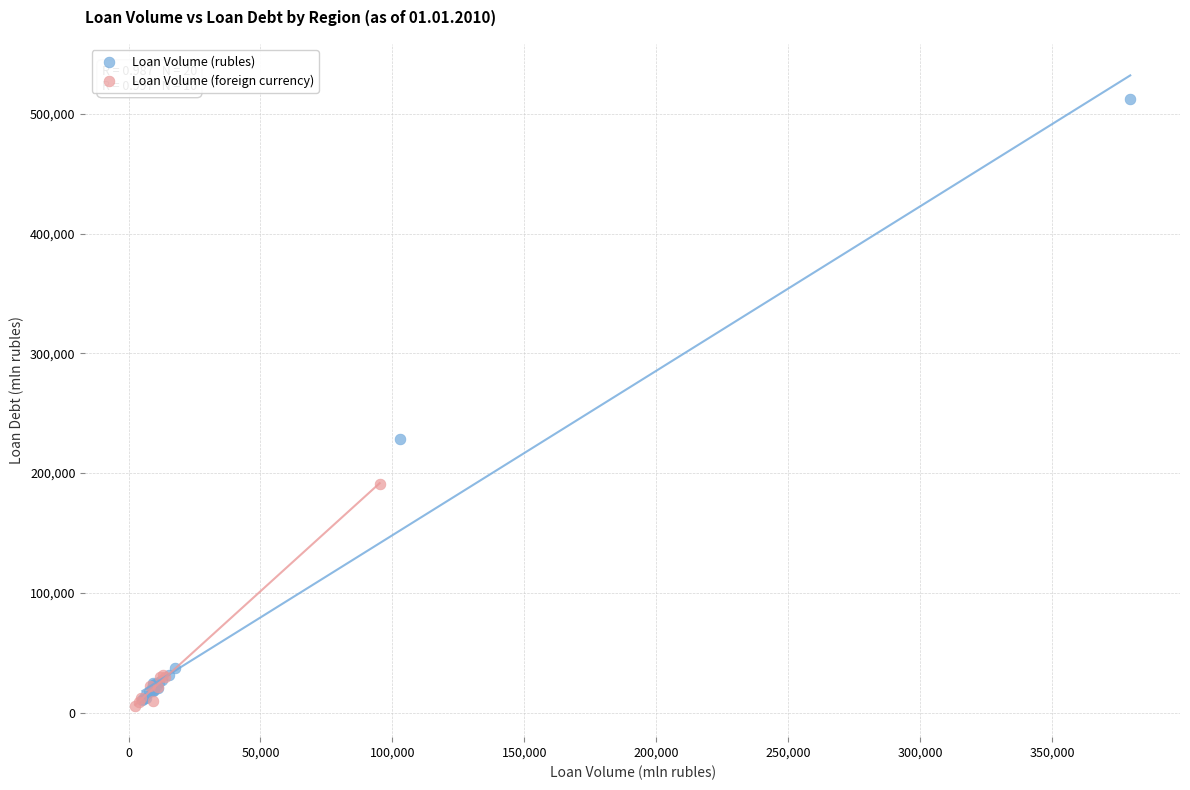

Which series reaches the maximum Y coordinate?

Loan Volume (rubles)